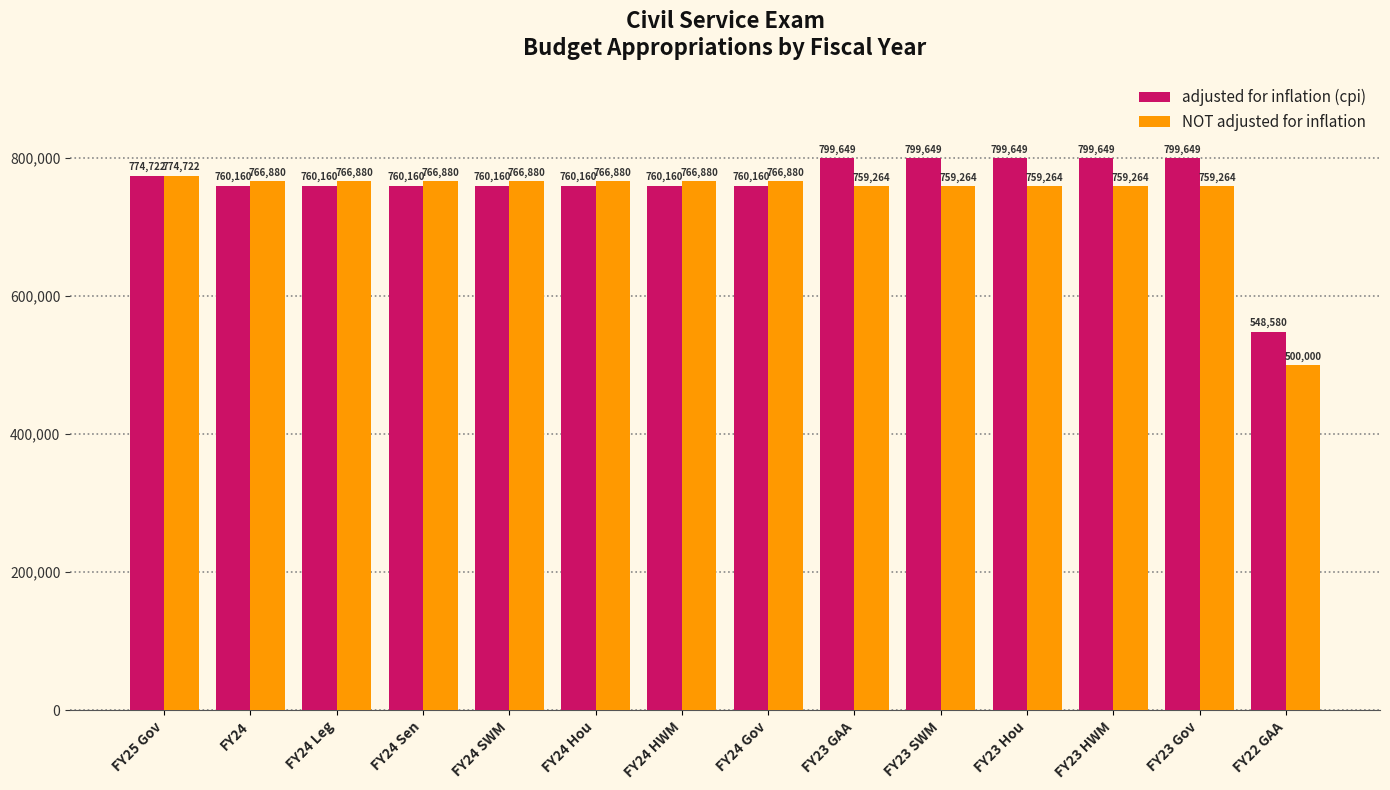

Is it true that NOT adjusted for inflation equals 336526 at FY23 HWM?

False